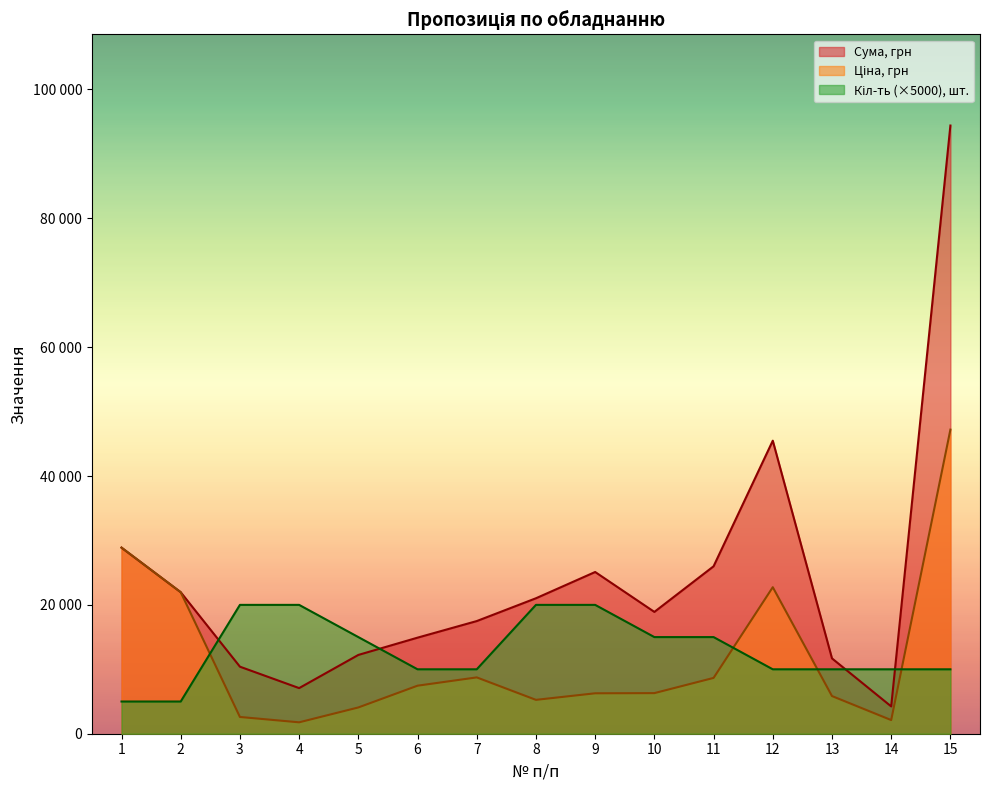

What is the value of the Кіл-ть, шт. point at the 5th from the left?

15000.0